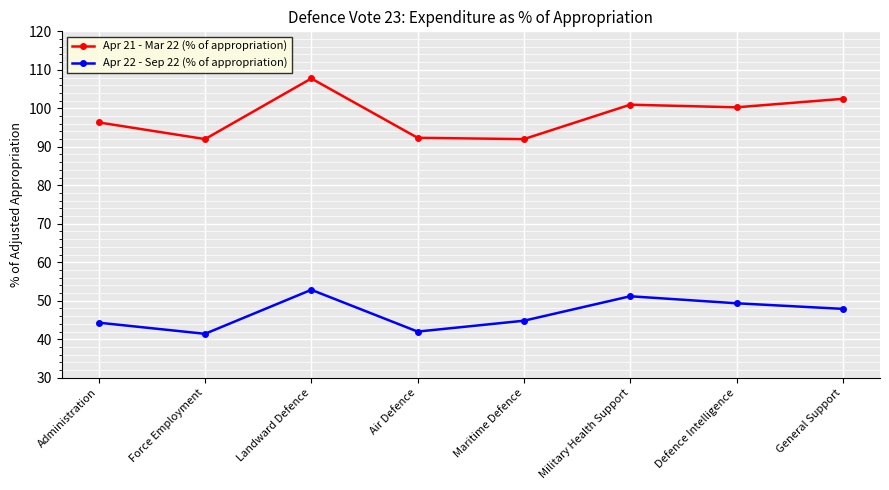

What value does the Apr 22 - Sep 22 (% of appropriation) series have at Defence Intelligence?

49.3